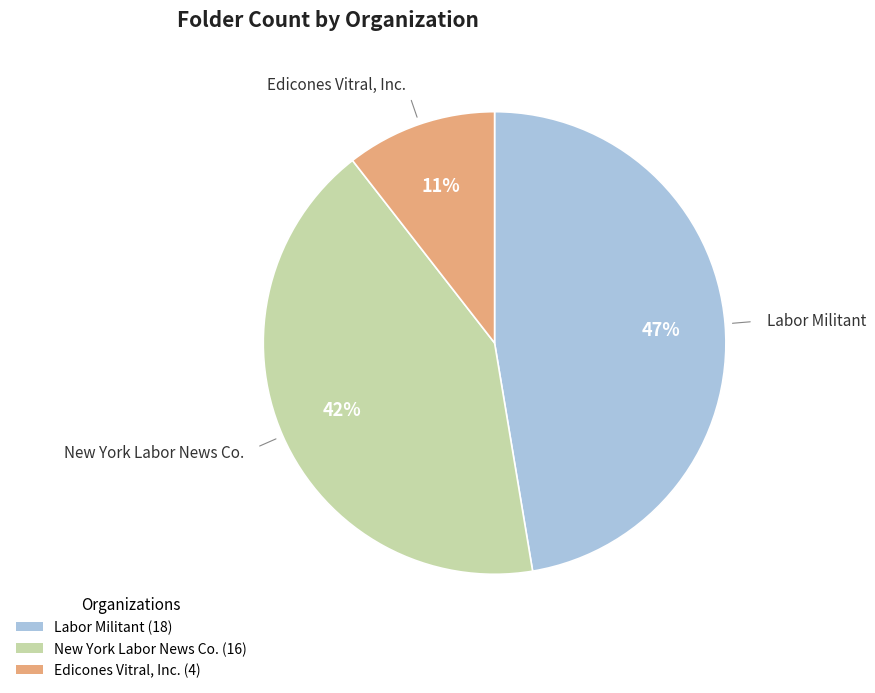

Is the sum of New York Labor News Co. (16) and Edicones Vitral, Inc. (4) greater than half?

Yes